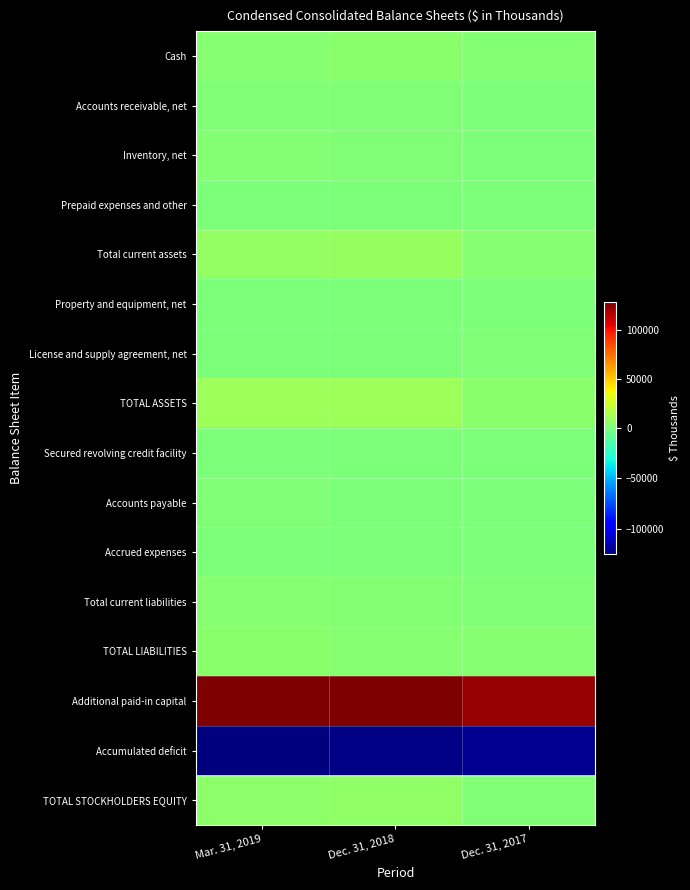

Reading left to right, extract all data points from this chart.

Cash: Mar. 31, 2019=3608	Dec. 31, 2018=4581	Dec. 31, 2017=2194
Accounts receivable, net: Mar. 31, 2019=1249	Dec. 31, 2018=1452	Dec. 31, 2017=836
Inventory, net: Mar. 31, 2019=2040	Dec. 31, 2018=1864	Dec. 31, 2017=674
Prepaid expenses and other: Mar. 31, 2019=275	Dec. 31, 2018=276	Dec. 31, 2017=85
Total current assets: Mar. 31, 2019=7172	Dec. 31, 2018=8173	Dec. 31, 2017=3809
Property and equipment, net: Mar. 31, 2019=97	Dec. 31, 2018=91	Dec. 31, 2017=52
License and supply agreement, net: Mar. 31, 2019=904	Dec. 31, 2018=938	Dec. 31, 2017=1072
TOTAL ASSETS: Mar. 31, 2019=10138	Dec. 31, 2018=10558	Dec. 31, 2017=4983
Secured revolving credit facility: Mar. 31, 2019=906	Dec. 31, 2018=991	Dec. 31, 2017=711
Accounts payable: Mar. 31, 2019=1030	Dec. 31, 2018=836	Dec. 31, 2017=872
Accrued expenses: Mar. 31, 2019=512	Dec. 31, 2018=396	Dec. 31, 2017=218
Total current liabilities: Mar. 31, 2019=3110	Dec. 31, 2018=2654	Dec. 31, 2017=1871
TOTAL LIABILITIES: Mar. 31, 2019=4534	Dec. 31, 2018=3760	Dec. 31, 2017=3033
Additional paid-in capital: Mar. 31, 2019=127974	Dec. 31, 2018=127816	Dec. 31, 2017=122924
Accumulated deficit: Mar. 31, 2019=-125502	Dec. 31, 2018=-124153	Dec. 31, 2017=-121106
TOTAL STOCKHOLDERS EQUITY: Mar. 31, 2019=5604	Dec. 31, 2018=6798	Dec. 31, 2017=1950